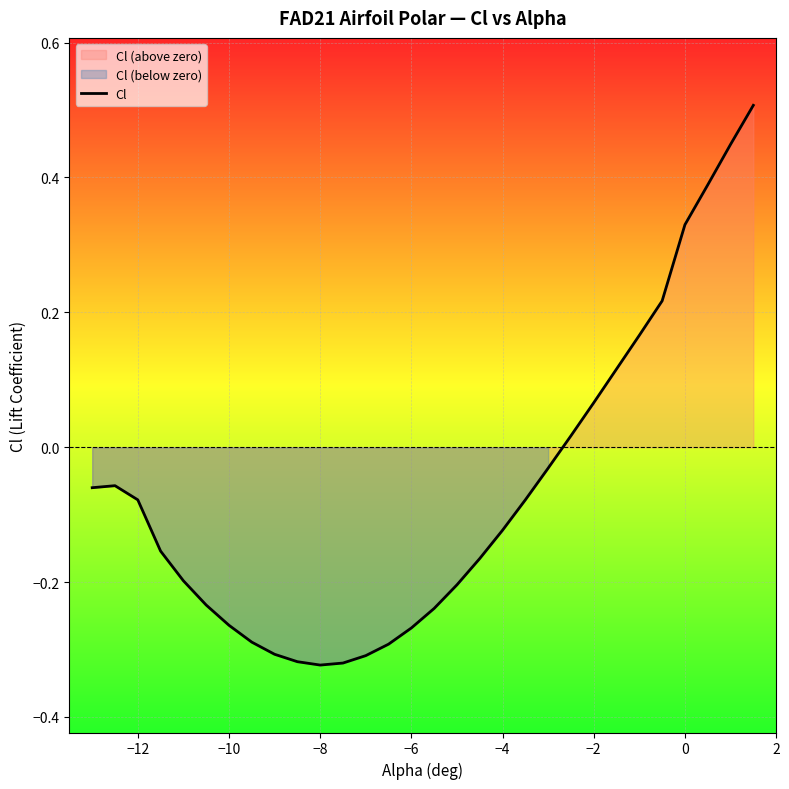

True or false: the data shows -0.1 at −12.

False